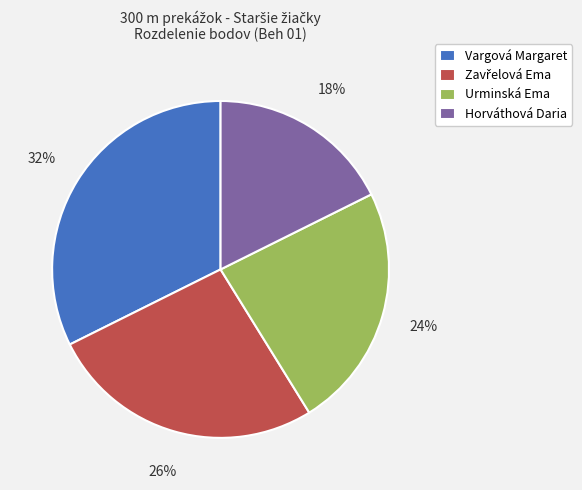

To the nearest percent, what is the difference between the Horváthová Daria and Urminská Ema slice percentages?

6%